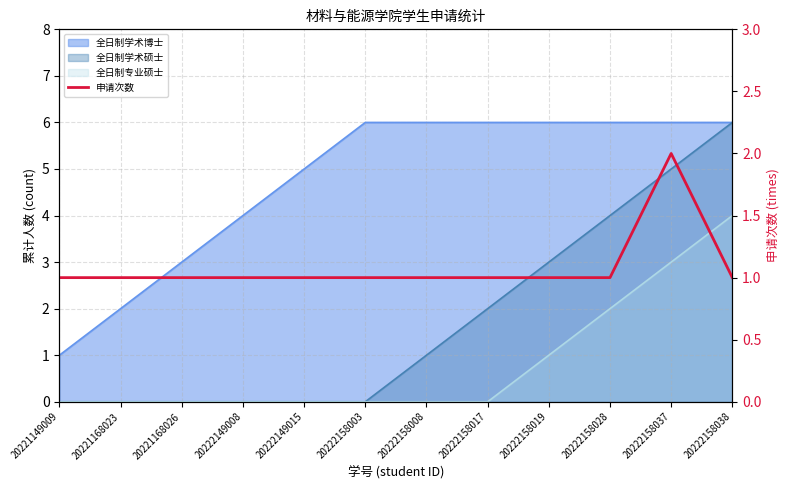

What is the difference between the maximum and second lowest values?

1